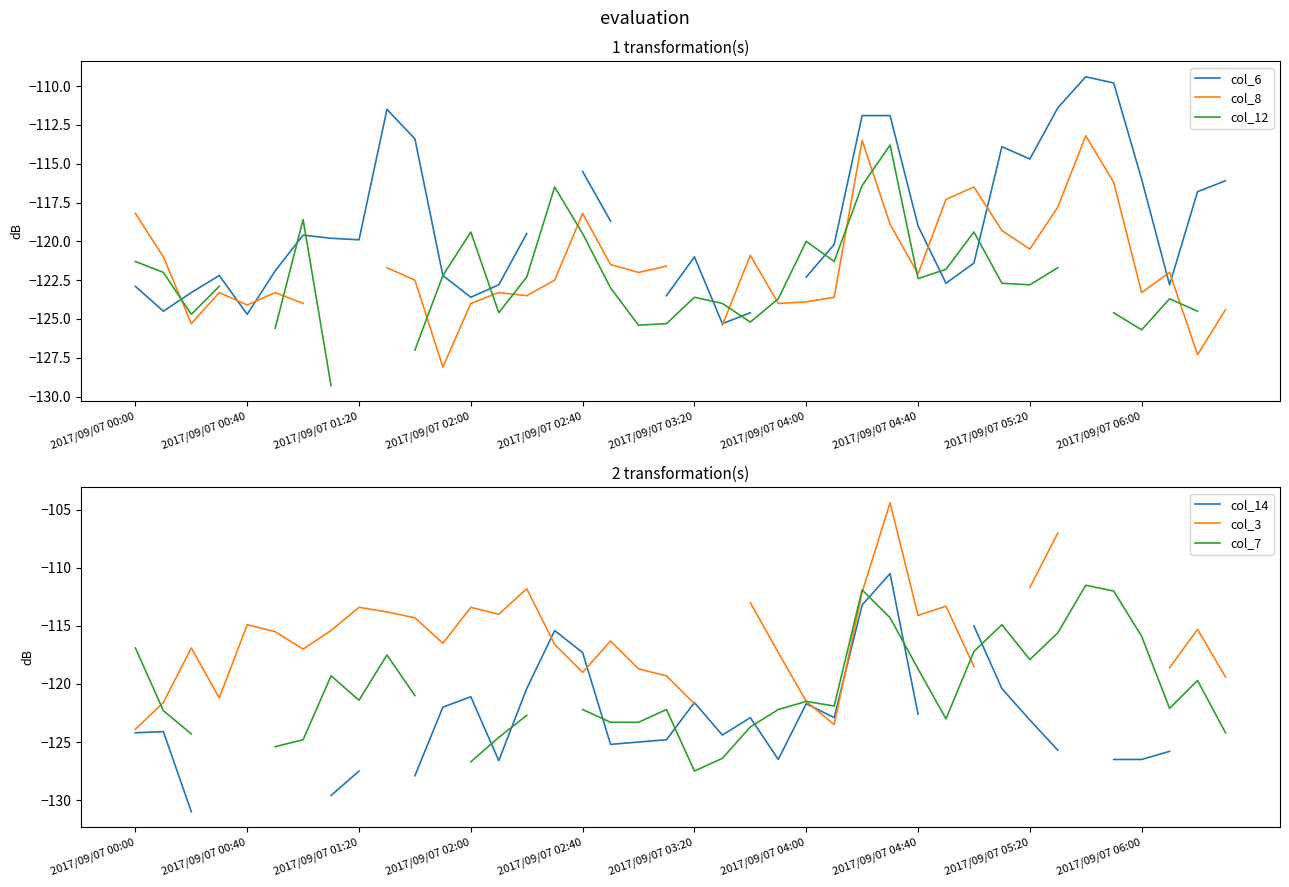

At 14, list the series in order from smallest to largest.

col_8, col_7, col_12, col_14, col_6, col_3